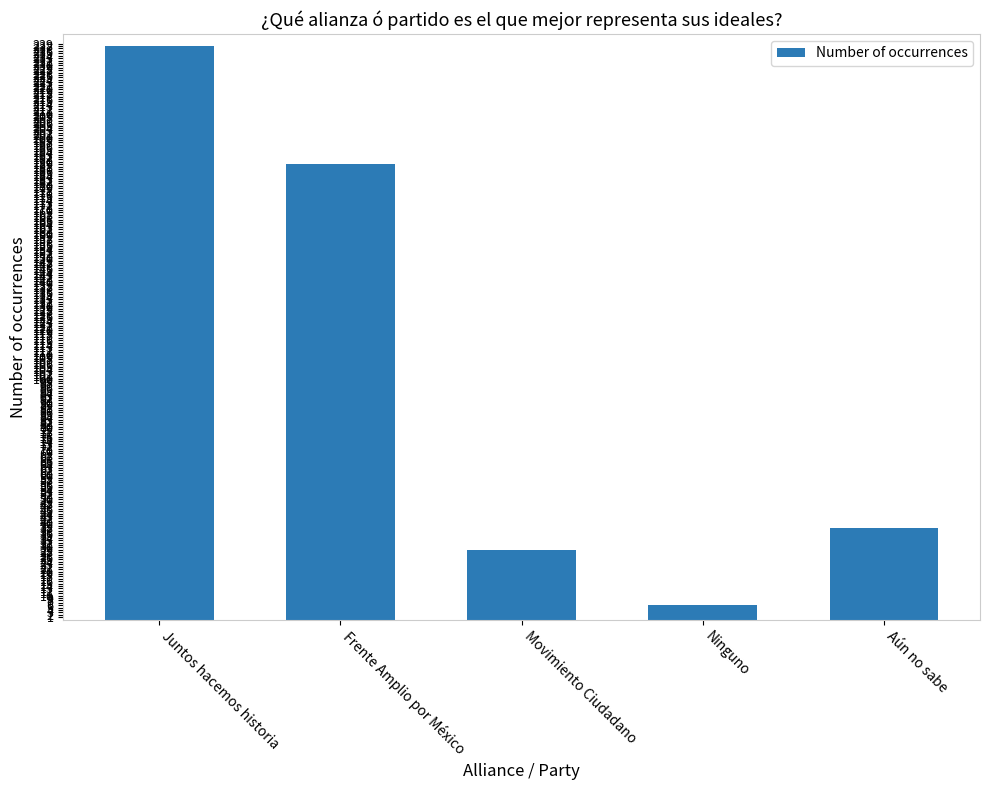

Which has a higher value, Aún no sabe or Ninguno?

Aún no sabe